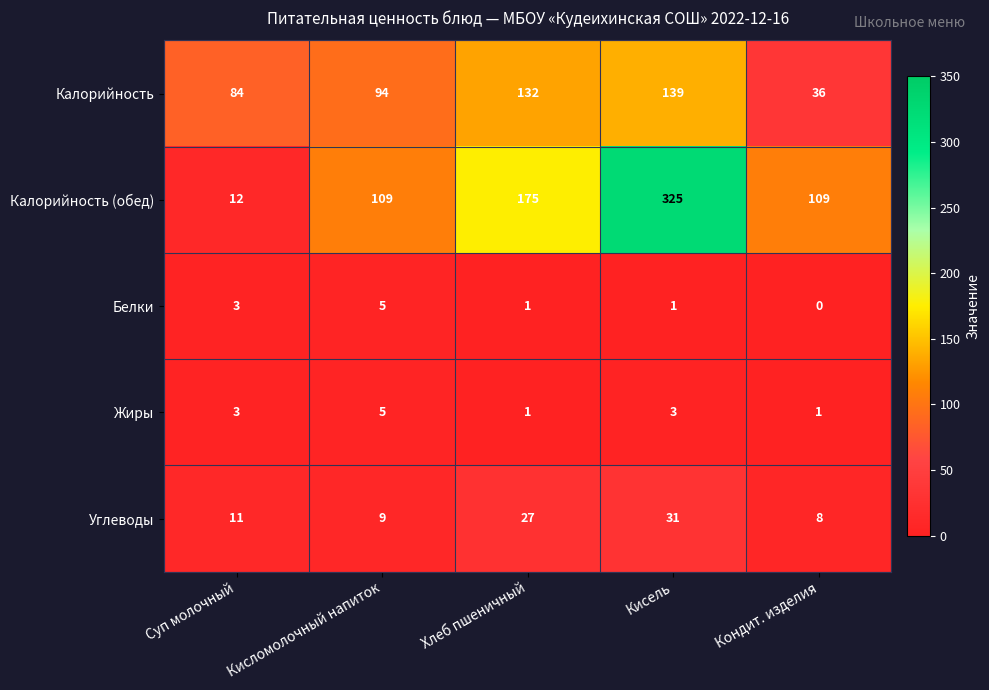

What is the difference between the maximum and second lowest values in the Жиры series?

4